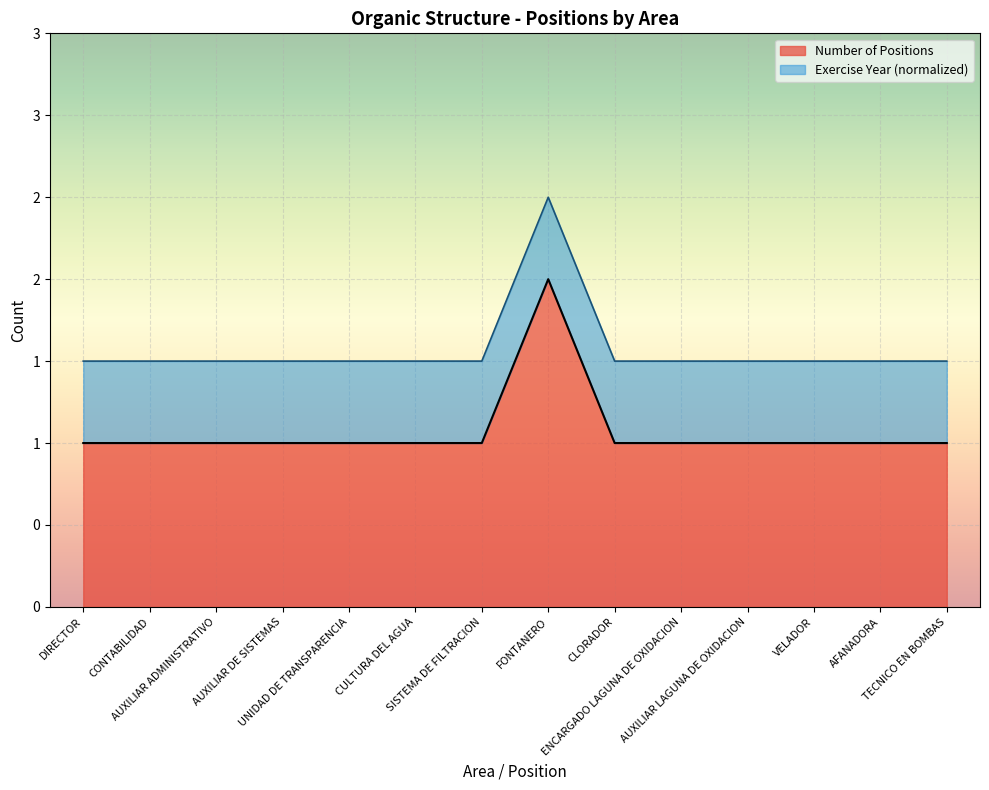

Does the chart display data point markers on the line(s)?

No